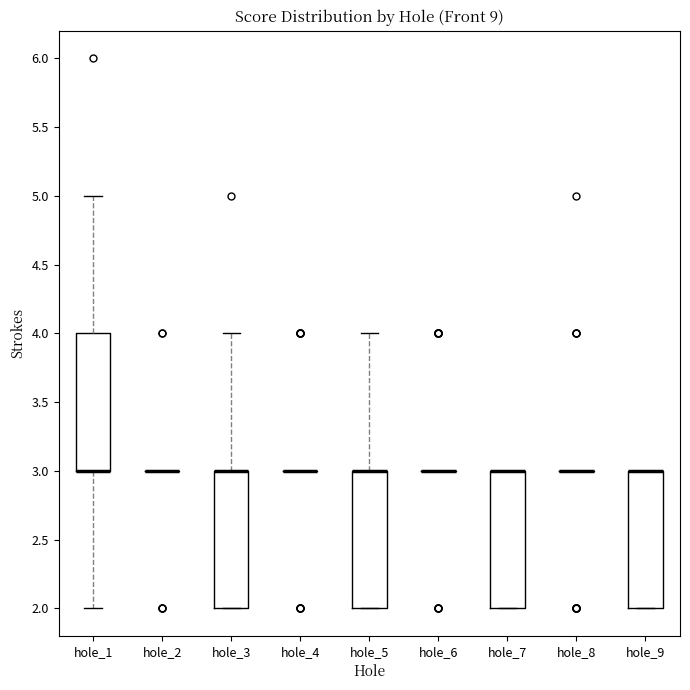

Reading left to right, read every box against the y-axis: the position of its median line, the range the box covers, and the ends of its whiskers. The values are not printed on the chart, so give them approximately, as read against the axis.

hole_1: median 3 (drawn on the box's lower edge), box 3 to 4, whiskers 2 to 5
hole_2: box collapsed to a line at 3, whiskers 3 to 3
hole_3: median 3 (drawn on the box's upper edge), box 2 to 3, whiskers 2 to 4
hole_4: box collapsed to a line at 3, whiskers 3 to 3
hole_5: median 3 (drawn on the box's upper edge), box 2 to 3, whiskers 2 to 4
hole_6: box collapsed to a line at 3, whiskers 3 to 3
hole_7: median 3 (drawn on the box's upper edge), box 2 to 3, whiskers 2 to 3
hole_8: box collapsed to a line at 3, whiskers 3 to 3
hole_9: median 3 (drawn on the box's upper edge), box 2 to 3, whiskers 2 to 3